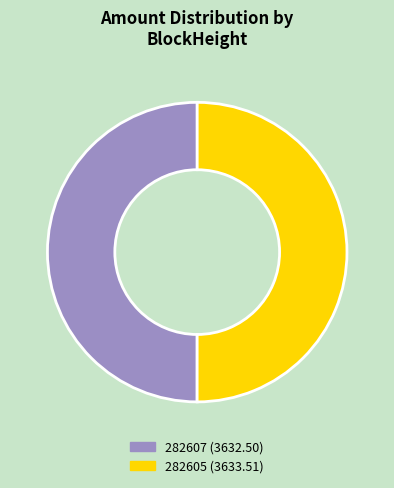

How many segments does this pie chart have?

2